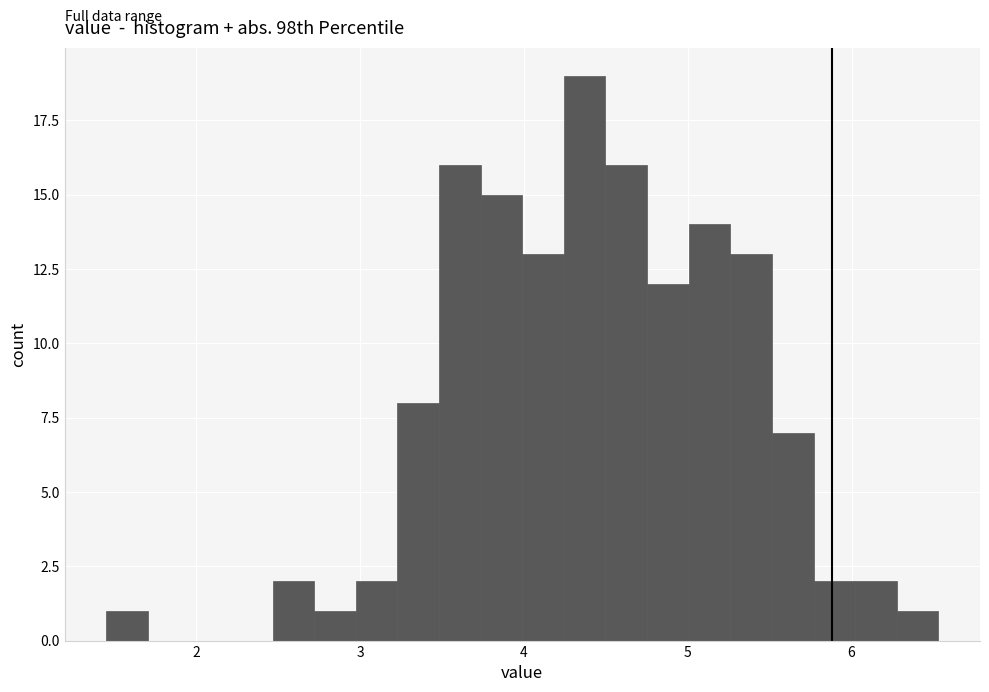

Read against the x-axis, roughly where is the centre of the tallest bar?

4.4